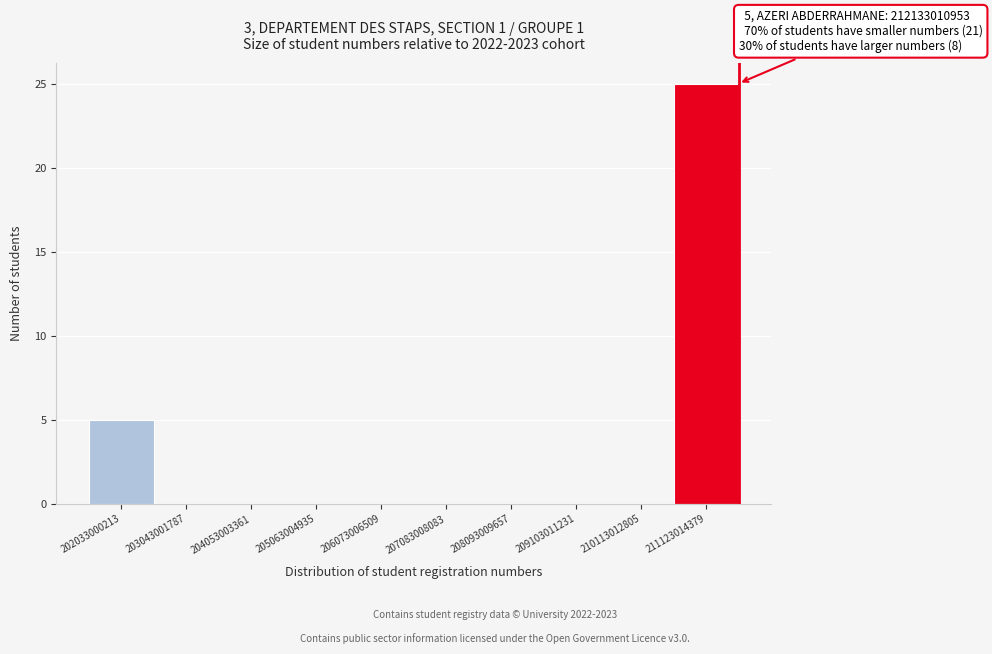

Reading left to right, extract all data points from this chart.

202033000213=5	203043001787=0	204053003361=0	205063004935=0	206073006509=0	207083008083=0	208093009657=0	209103011231=0	210113012805=0	211123014379=25